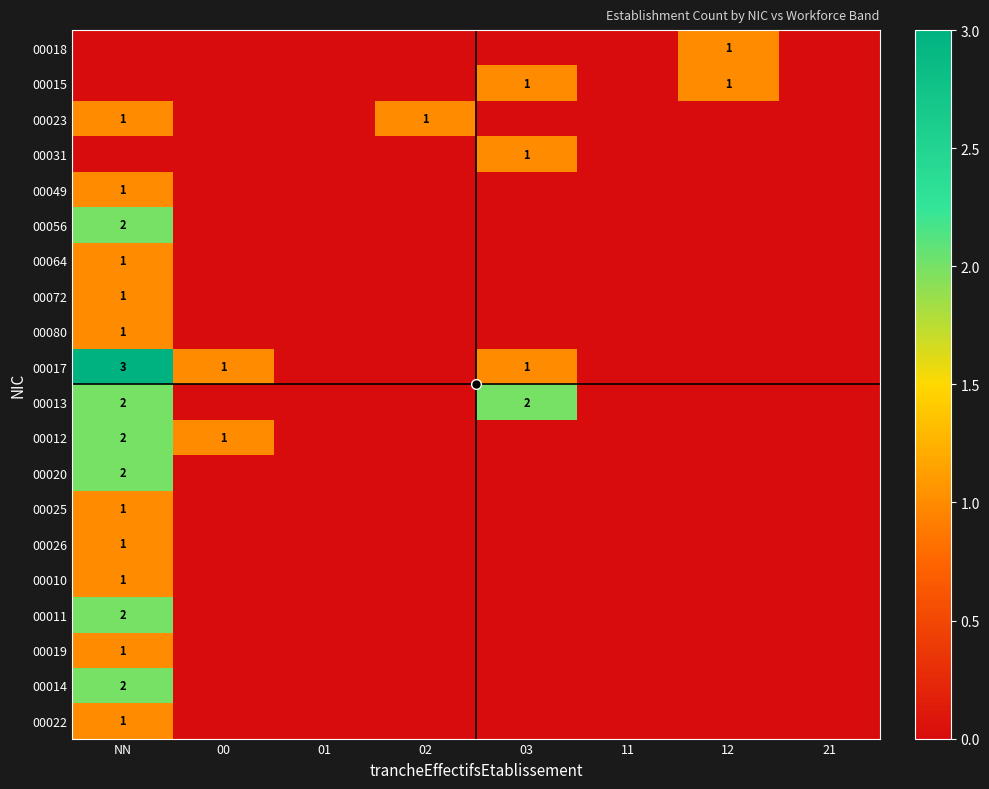

The 00012 series shows 3 at NN. True or false?

False